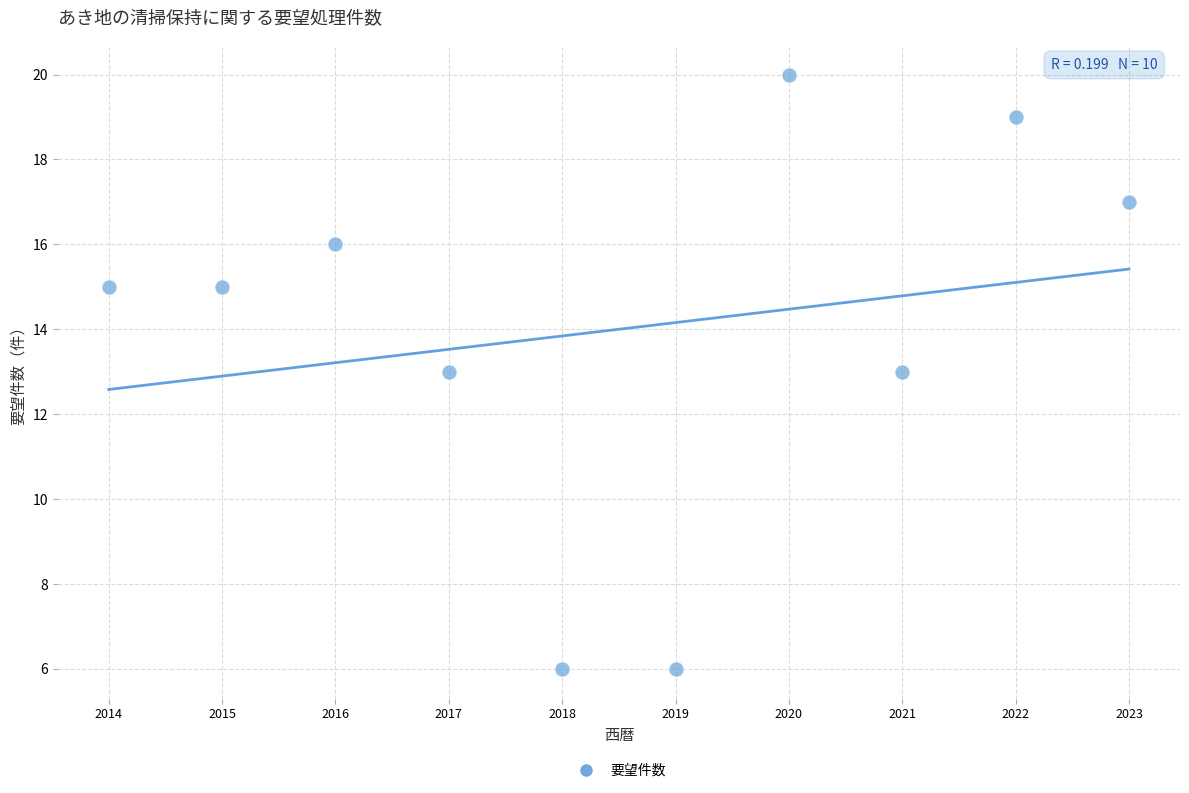

What is the average X value?

2018